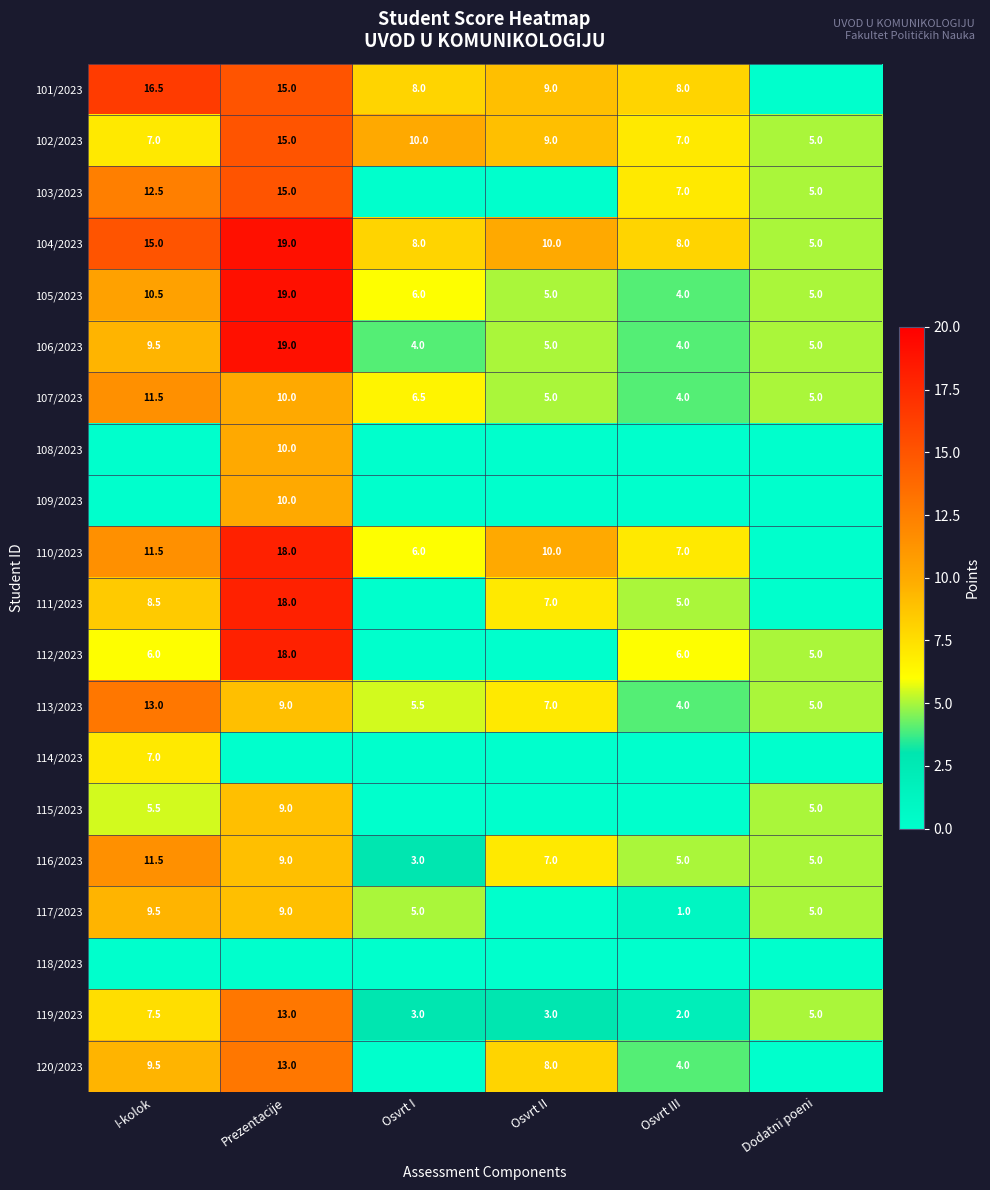

What is the greatest value displayed?

19.0